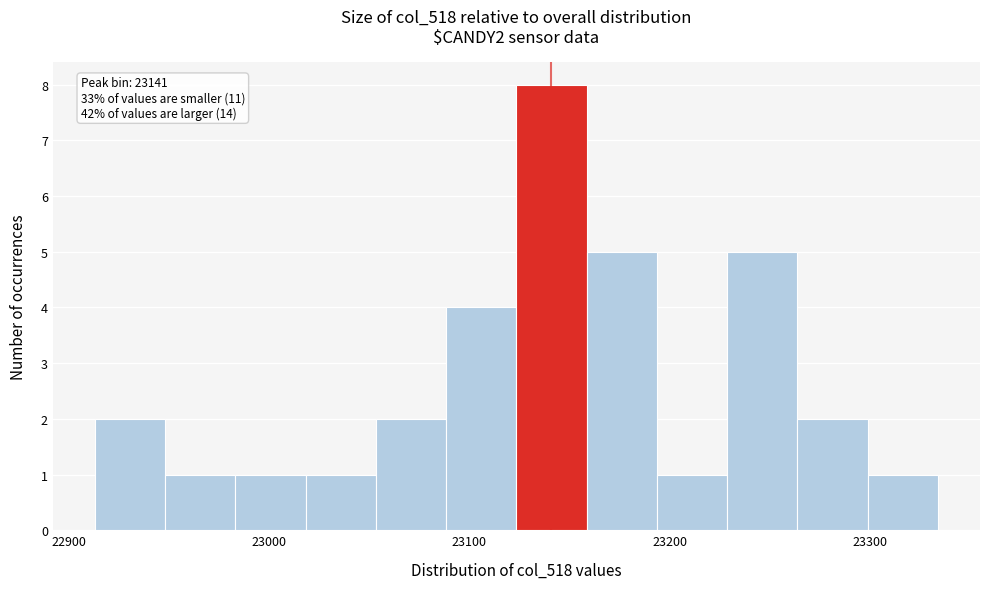

Around what value on the x-axis is the tallest bar? Give the approximate position of its centre, as read against the axis.

23140